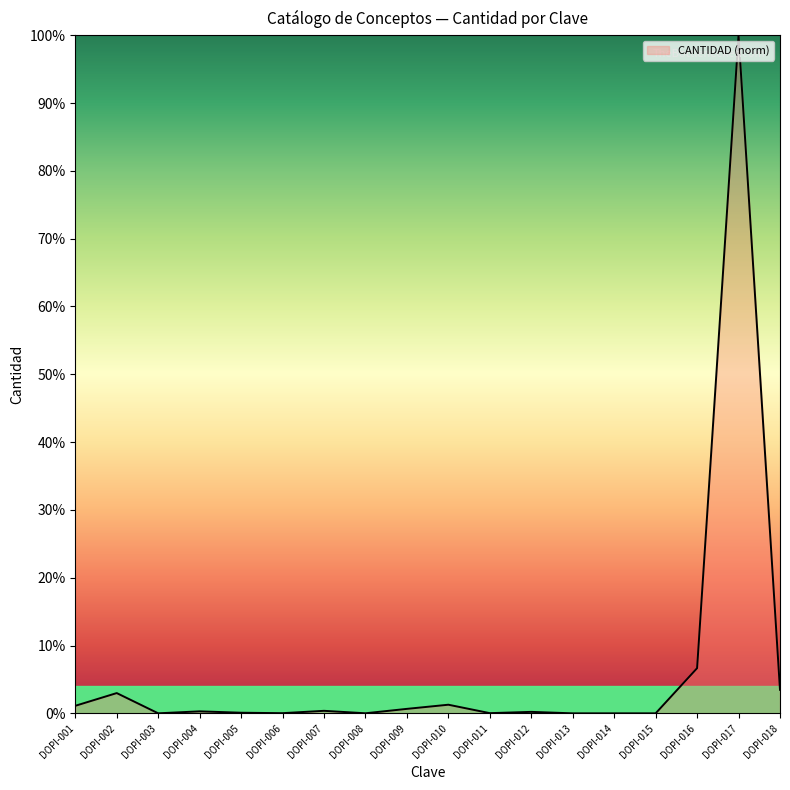

The chart shows a value of 0.0 at DOPI-003. True or false?

True